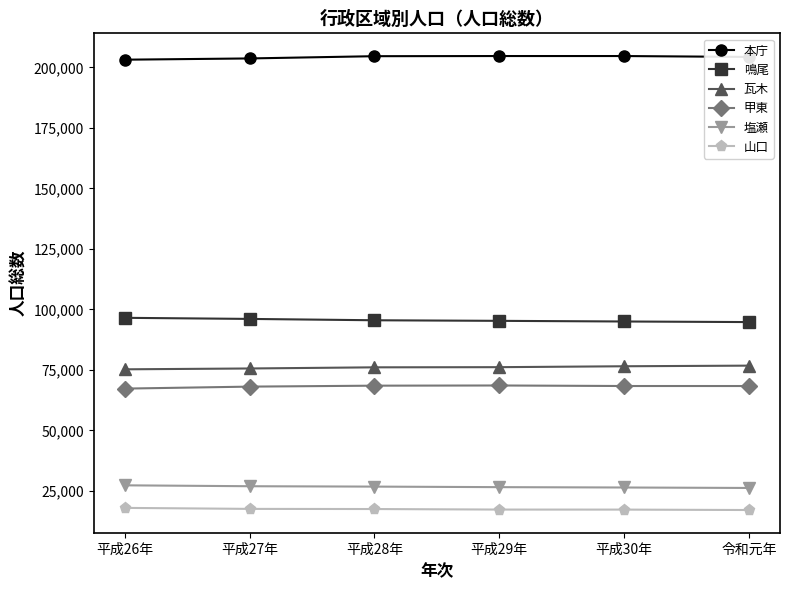

What is the minimum value shown in the chart?

17065